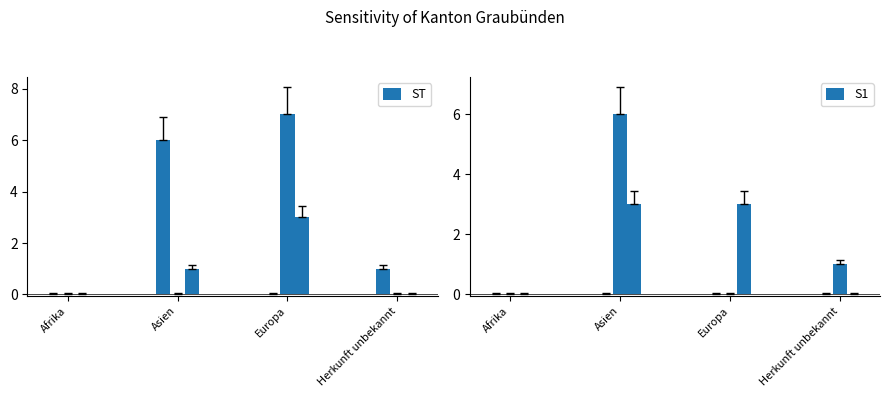

Is the value of S1 at Herkunft unbekannt greater than the value of ST at Herkunft unbekannt?

No